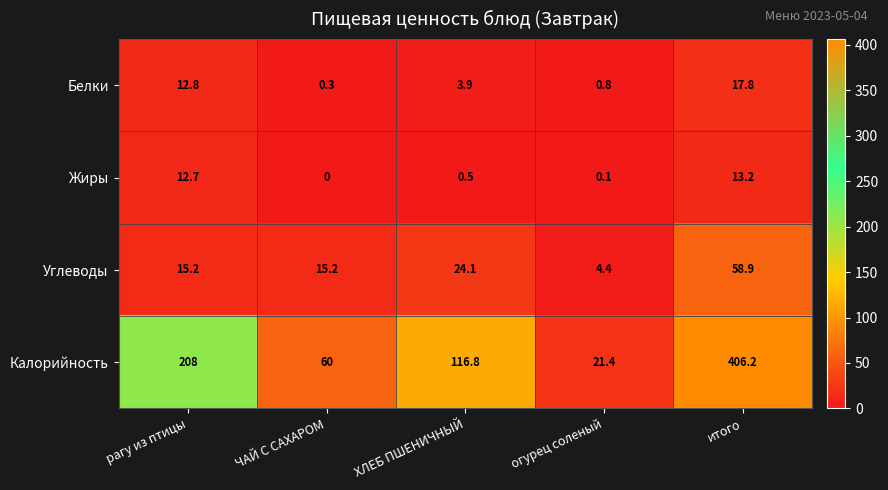

Where is Углеводы nearest to the value 31?

ХЛЕБ ПШЕНИЧНЫЙ